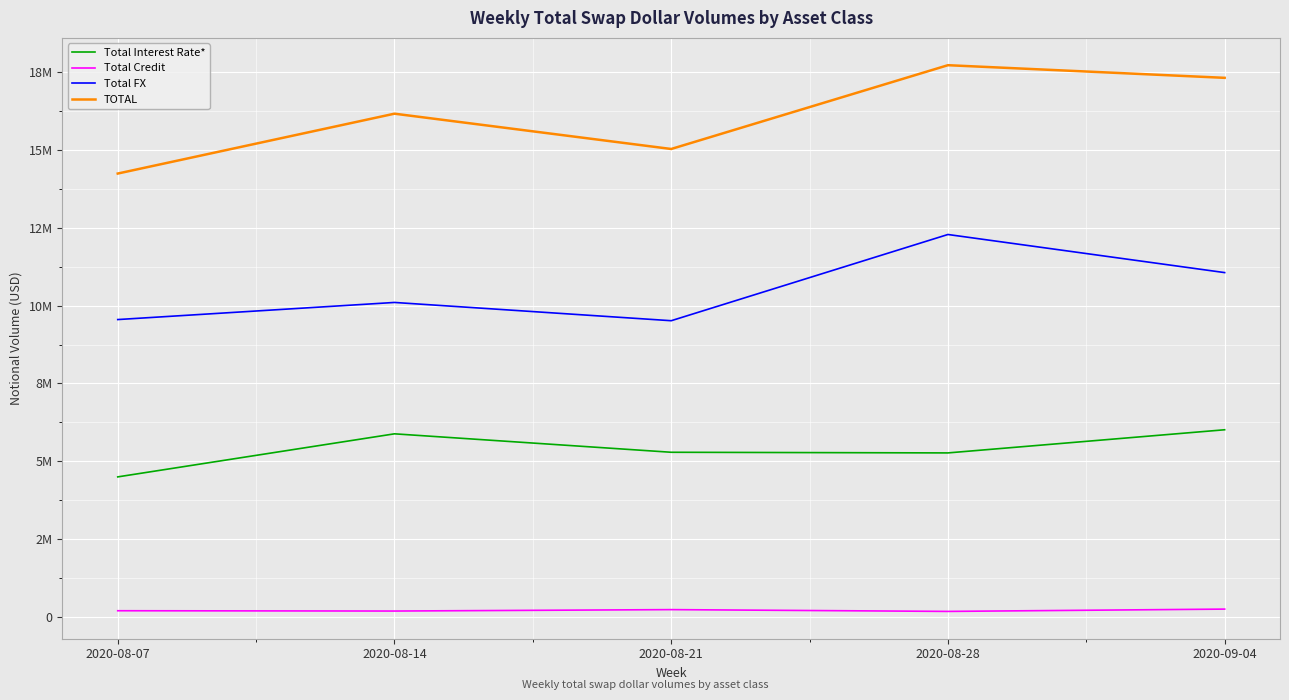

Which series has the largest range (max minus min)?

TOTAL